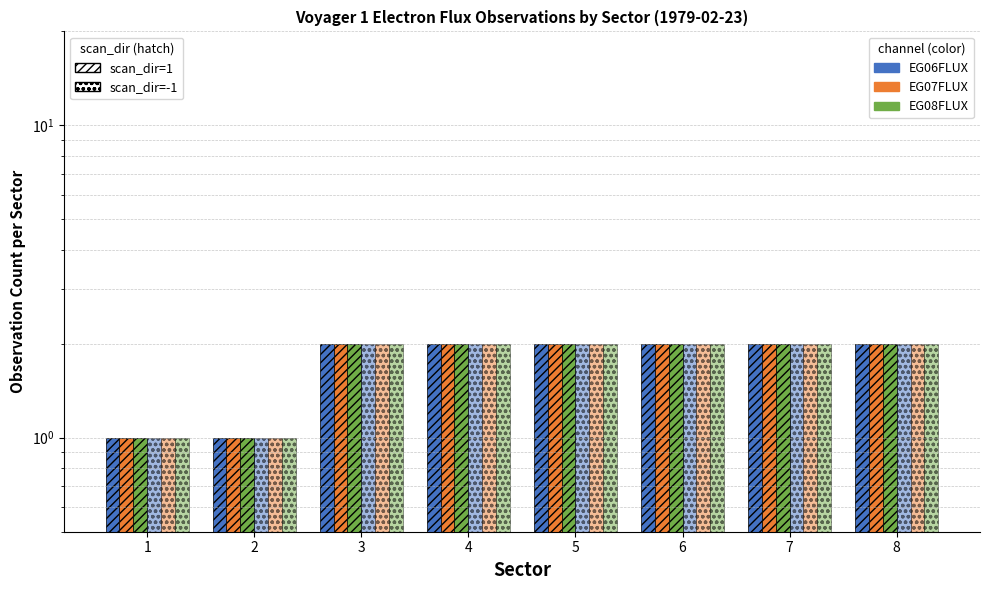

Between 8 and 2, which is larger?

8